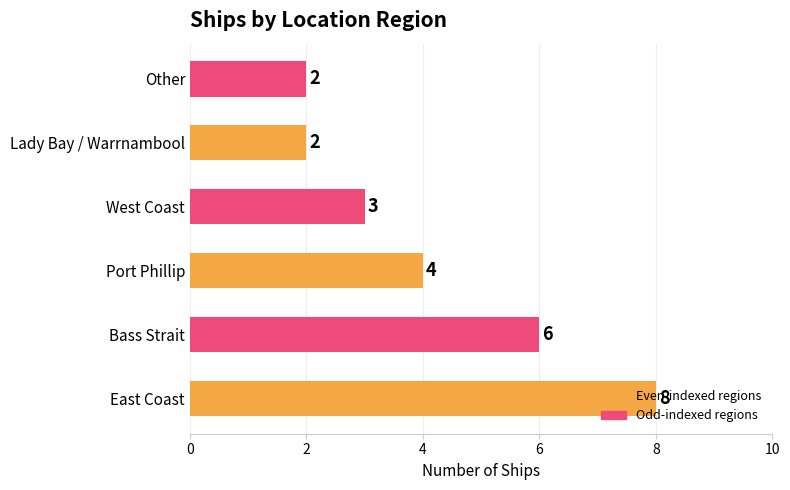

What is the difference between the values at Bass Strait and Other?

4